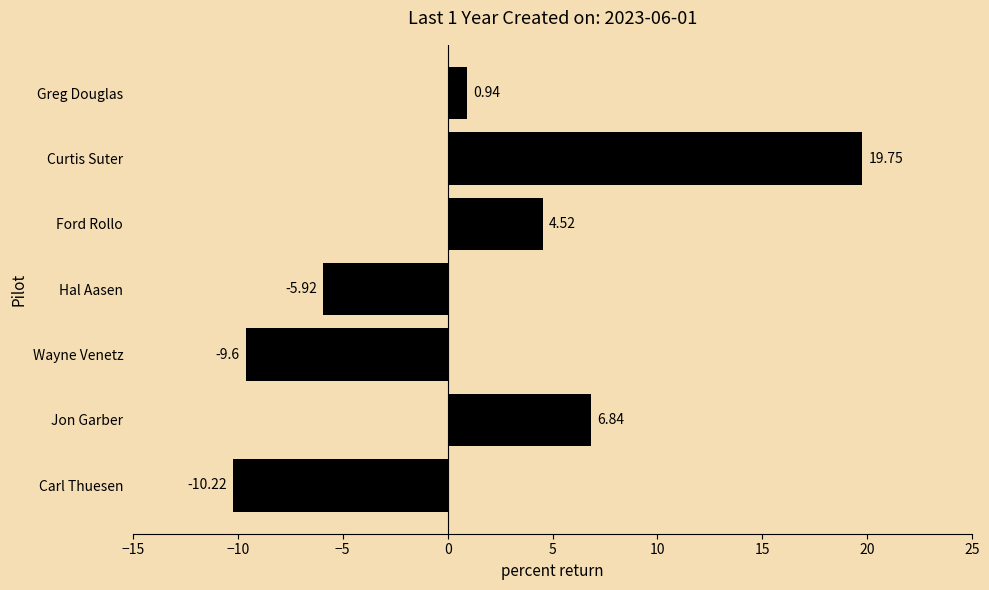

At which category does the chart reach its peak across all series?

Curtis Suter